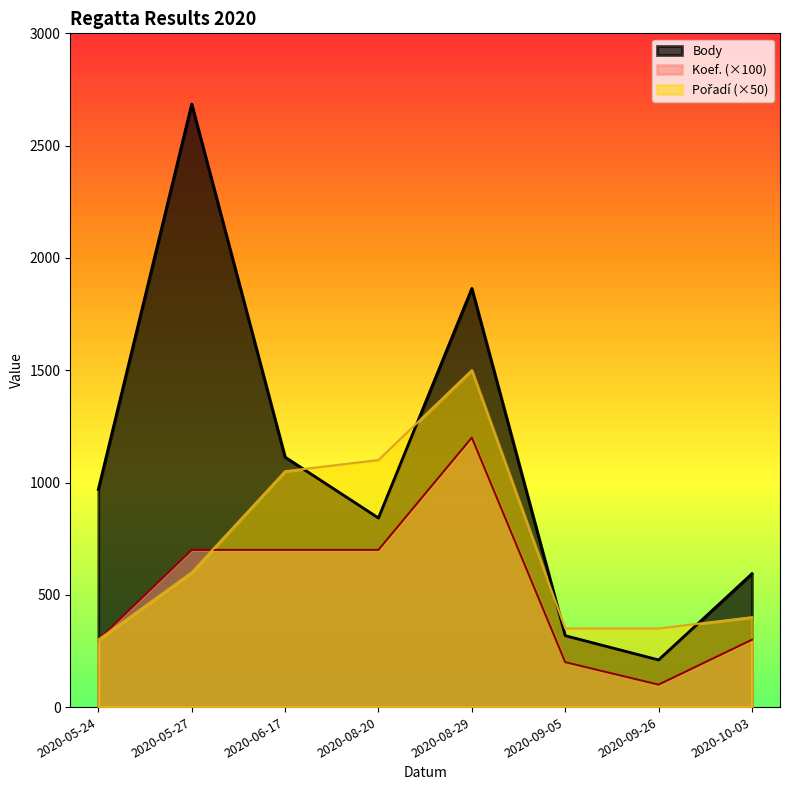

Between 2020-09-26 and 2020-09-05, which is larger?

2020-09-05